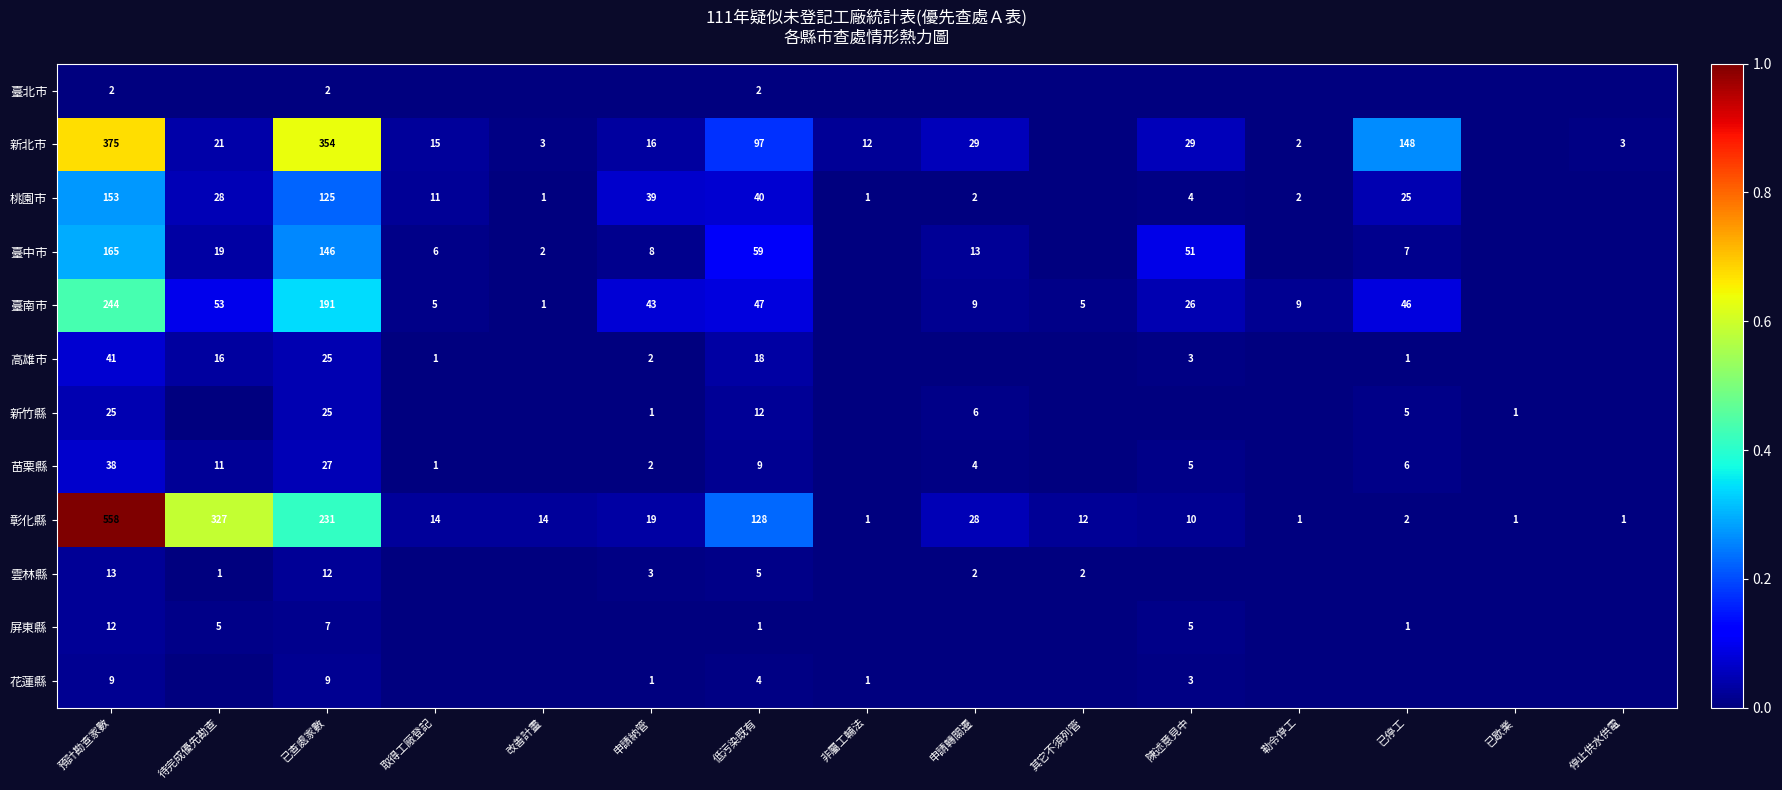

True or false: 臺中市 has a value of 0.0 at 取得工廠登記.

False